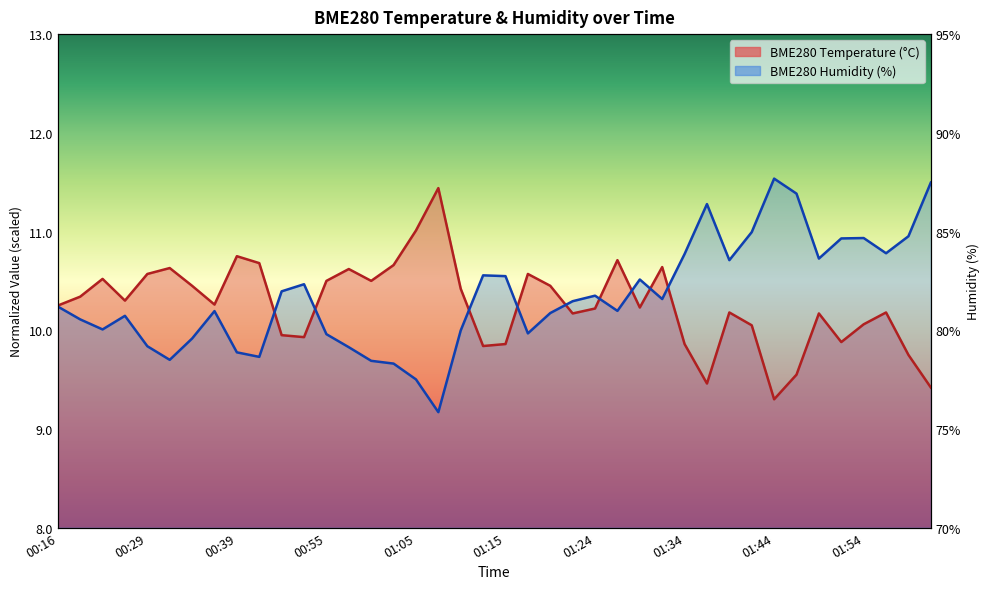

What is the sum of the BME280_temperature values at 01:44 and 01:57?

69.6